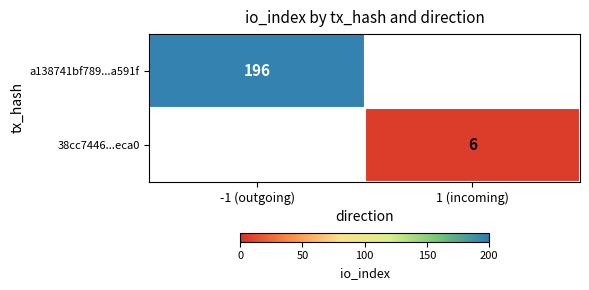

True or false: 38cc7446...eca0 has a value of 6 at 1 (incoming).

True